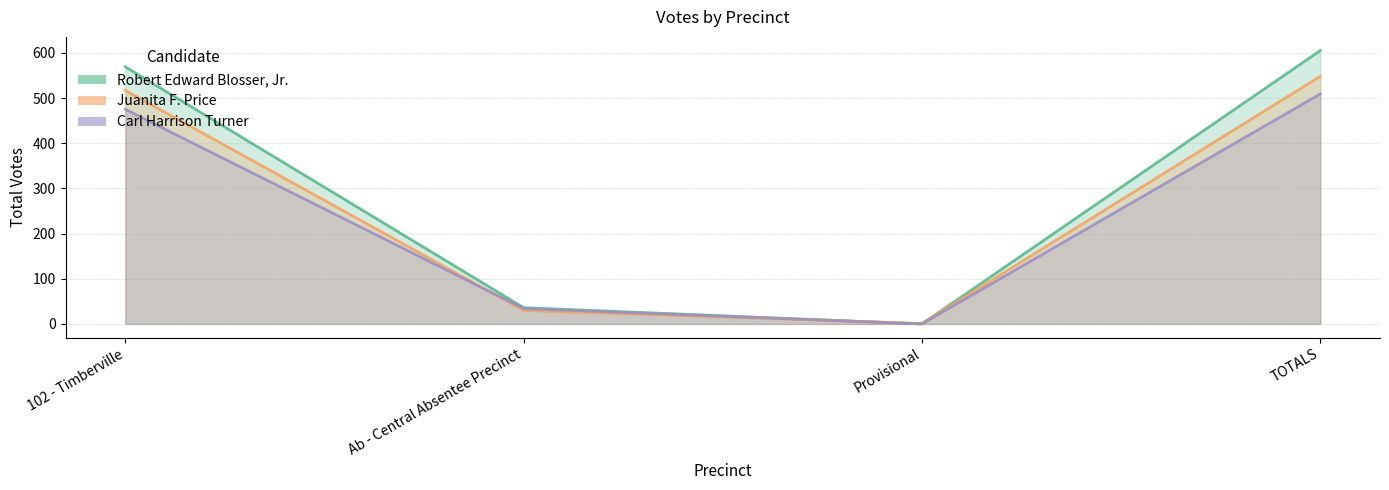

Where is the first local minimum for Carl Harrison Turner?

Provisional